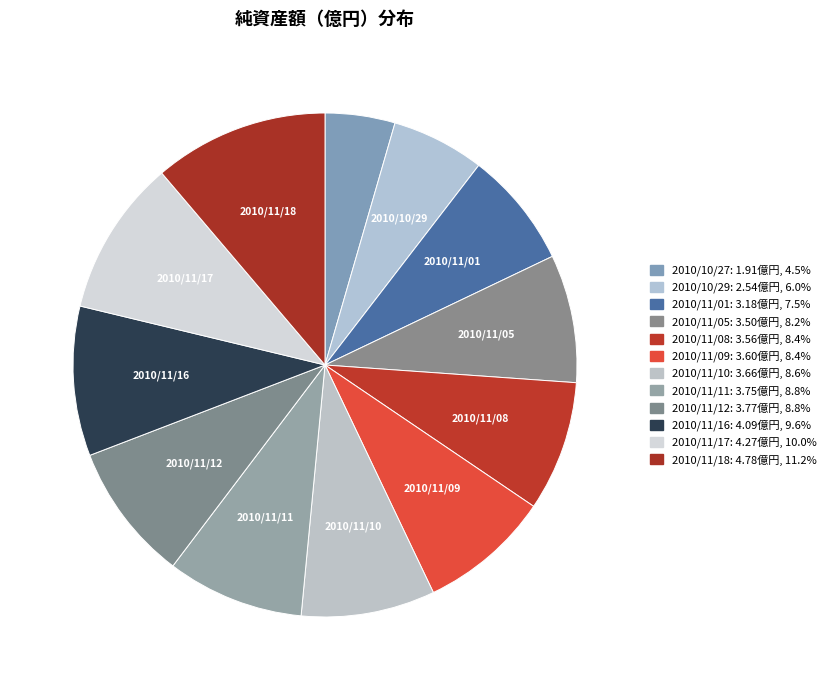

How many slices are in this pie chart?

12